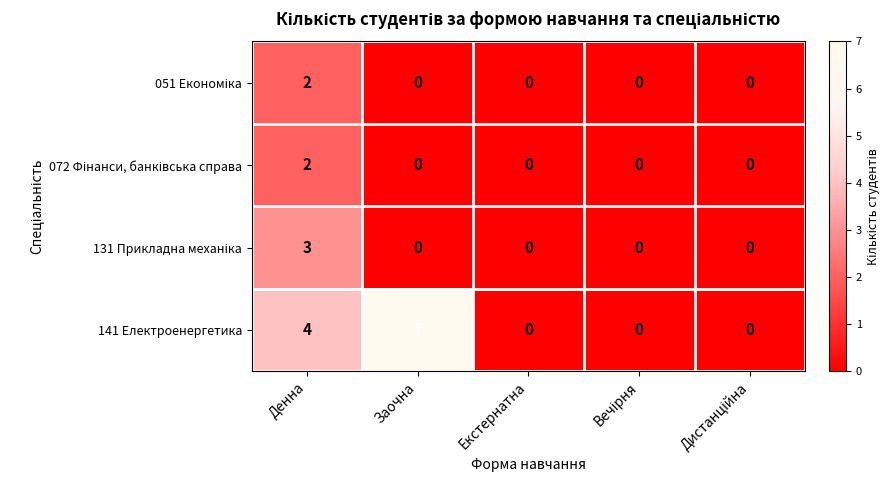

At which label is 141 Електроенергетика closest to 3?

Денна